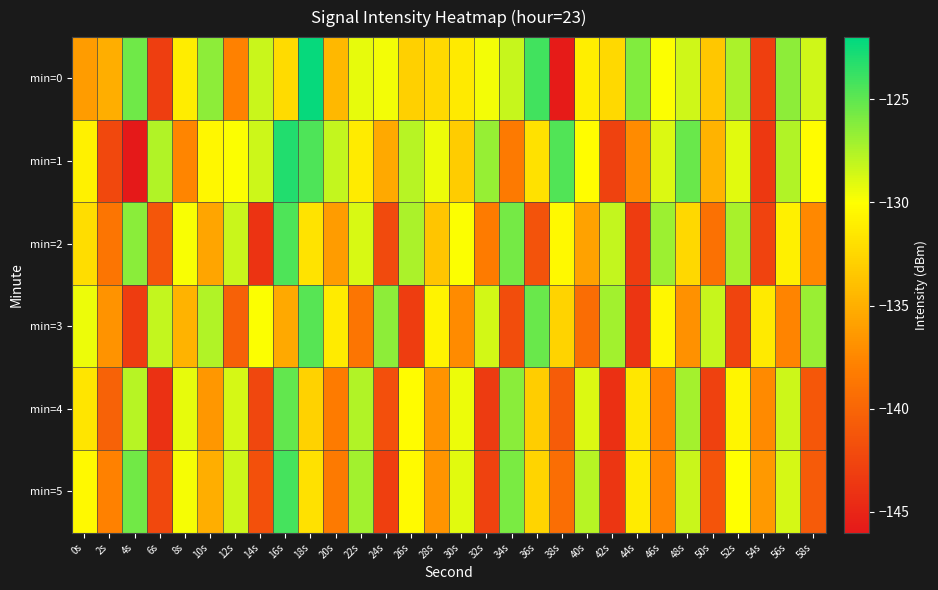

Which has a higher value, 40s or 46s?

46s